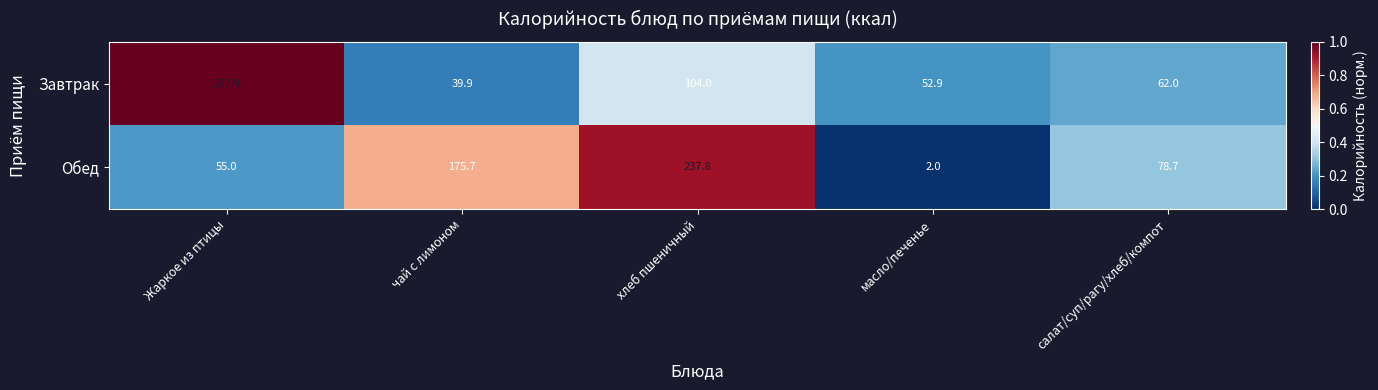

What is the difference between the maximum and second lowest values in the Обед series?

182.8